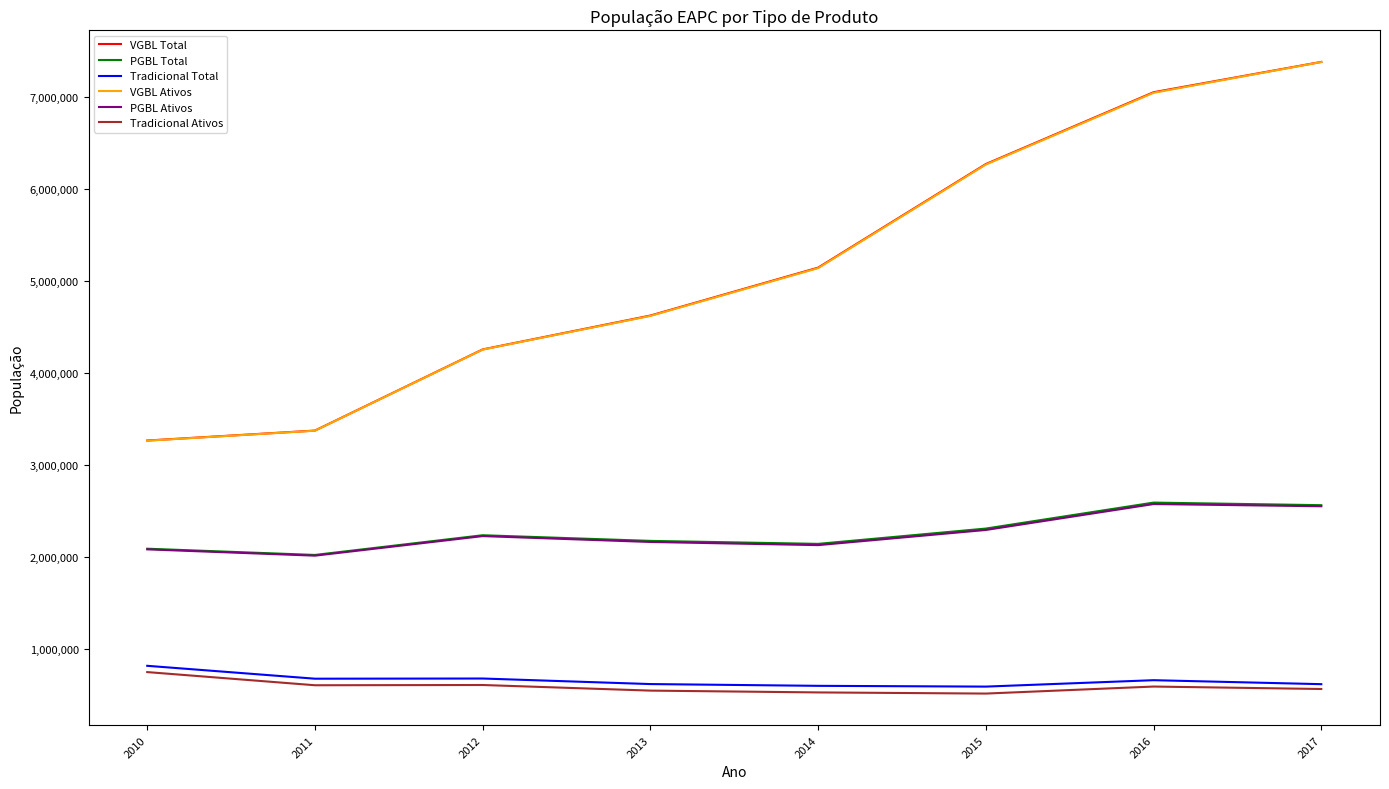

Does the chart display data point markers on the line(s)?

No